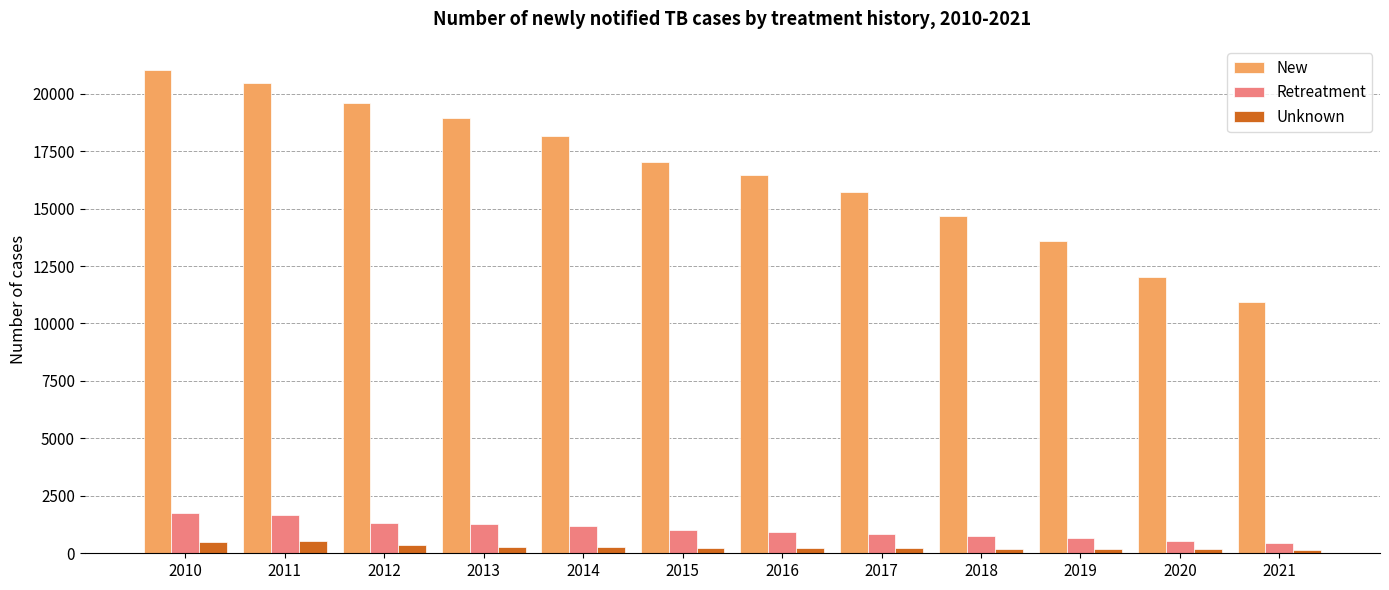

Rank the series by their maximum value, from lowest to highest.

Unknown, Retreatment, New